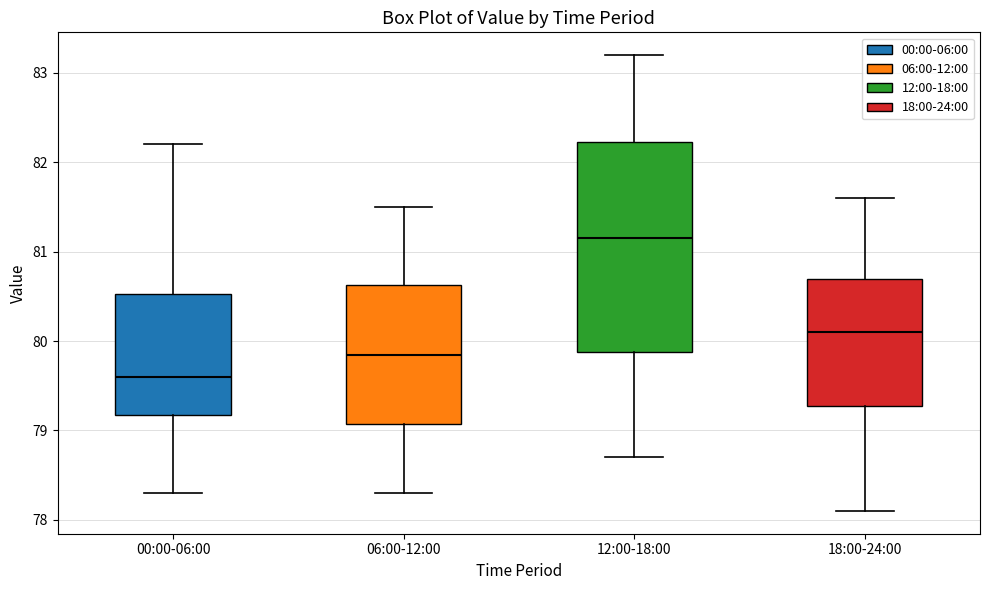

Reading left to right, read every box against the y-axis: the position of its median line, the range the box covers, and the ends of its whiskers. The values are not printed on the chart, so give them approximately, as read against the axis.

00:00-06:00: median 79.6, box 79.2 to 80.5, whiskers 78.3 to 82.2
06:00-12:00: median 79.9, box 79.1 to 80.6, whiskers 78.3 to 81.5
12:00-18:00: median 81.2, box 79.9 to 82.2, whiskers 78.7 to 83.2
18:00-24:00: median 80.1, box 79.3 to 80.7, whiskers 78.1 to 81.6